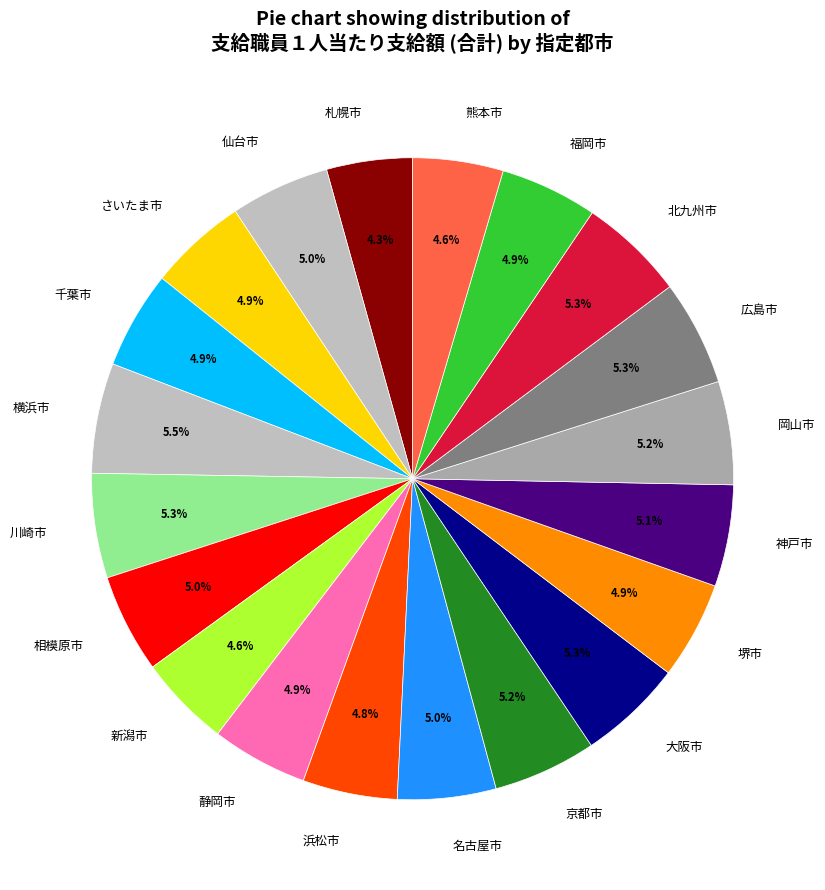

What is the total percentage of 浜松市 and 堺市?

9.7%